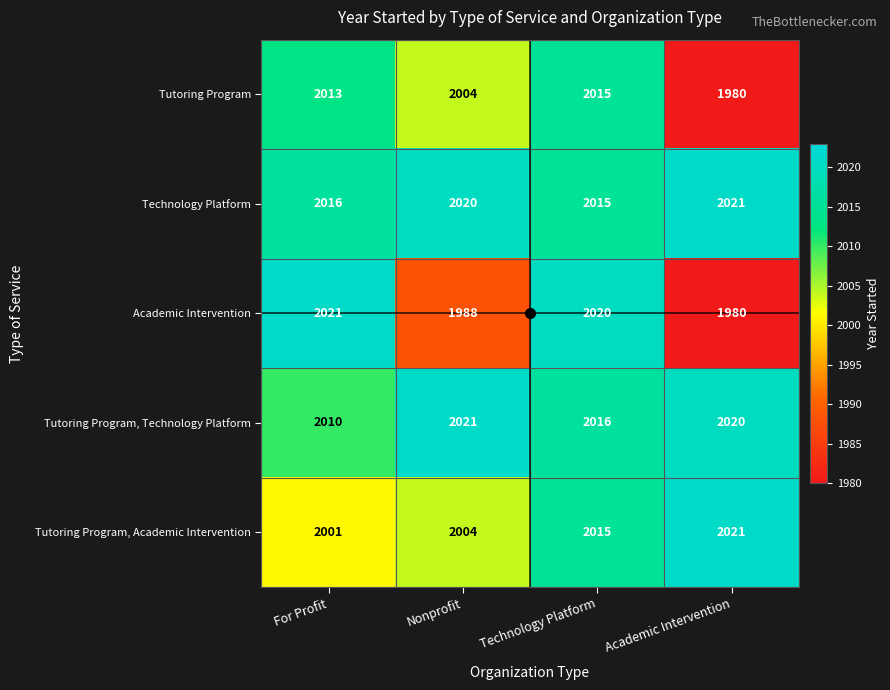

Is the value of Technology Platform at Technology Platform greater than the value of Academic Intervention at Academic Intervention?

Yes